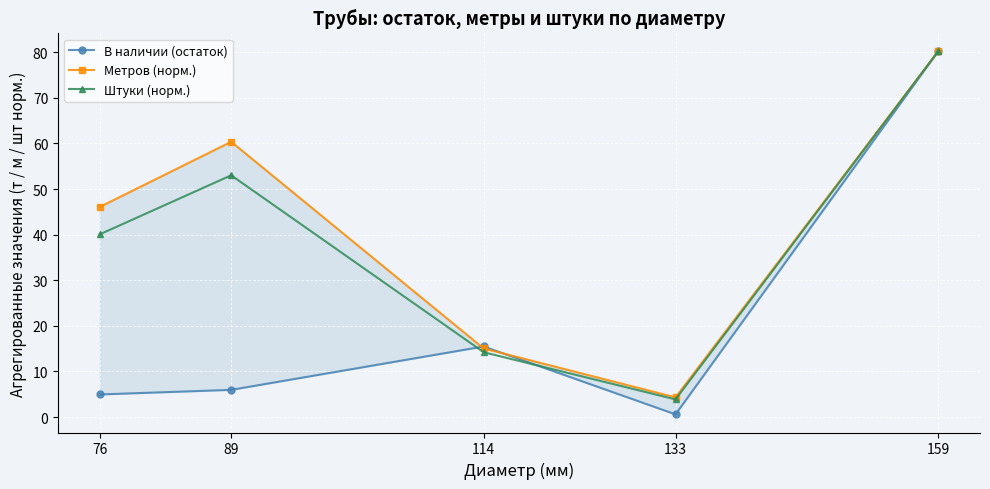

Which category has the highest value across all series?

159